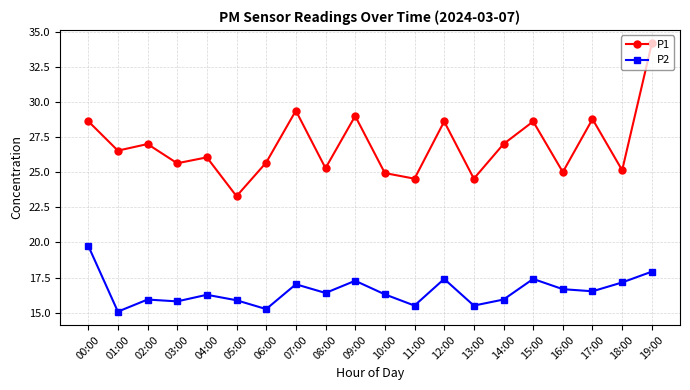

What is the average value of the P2 series?

16.5